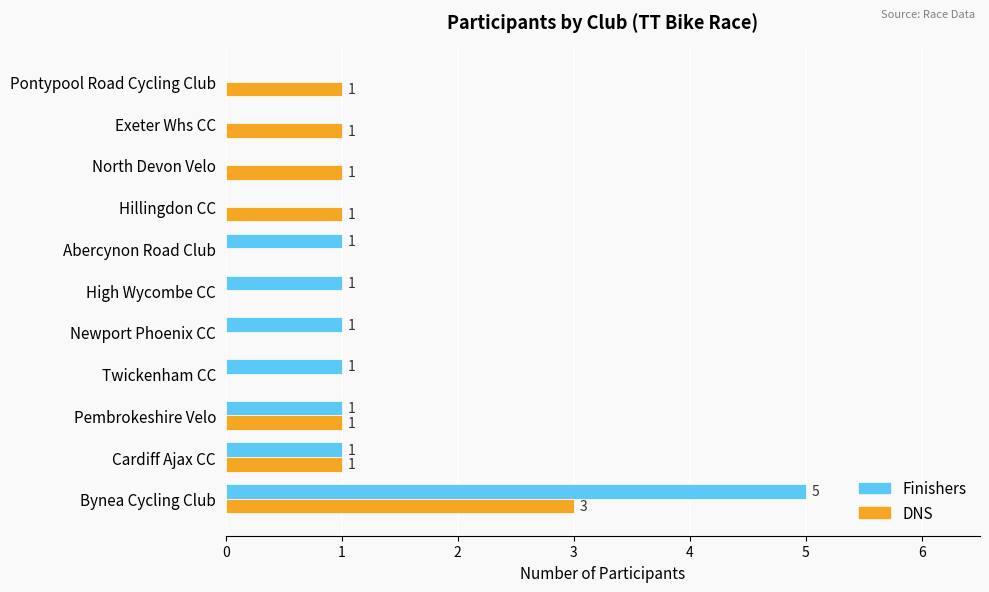

Which series has the largest total across all categories?

Finishers